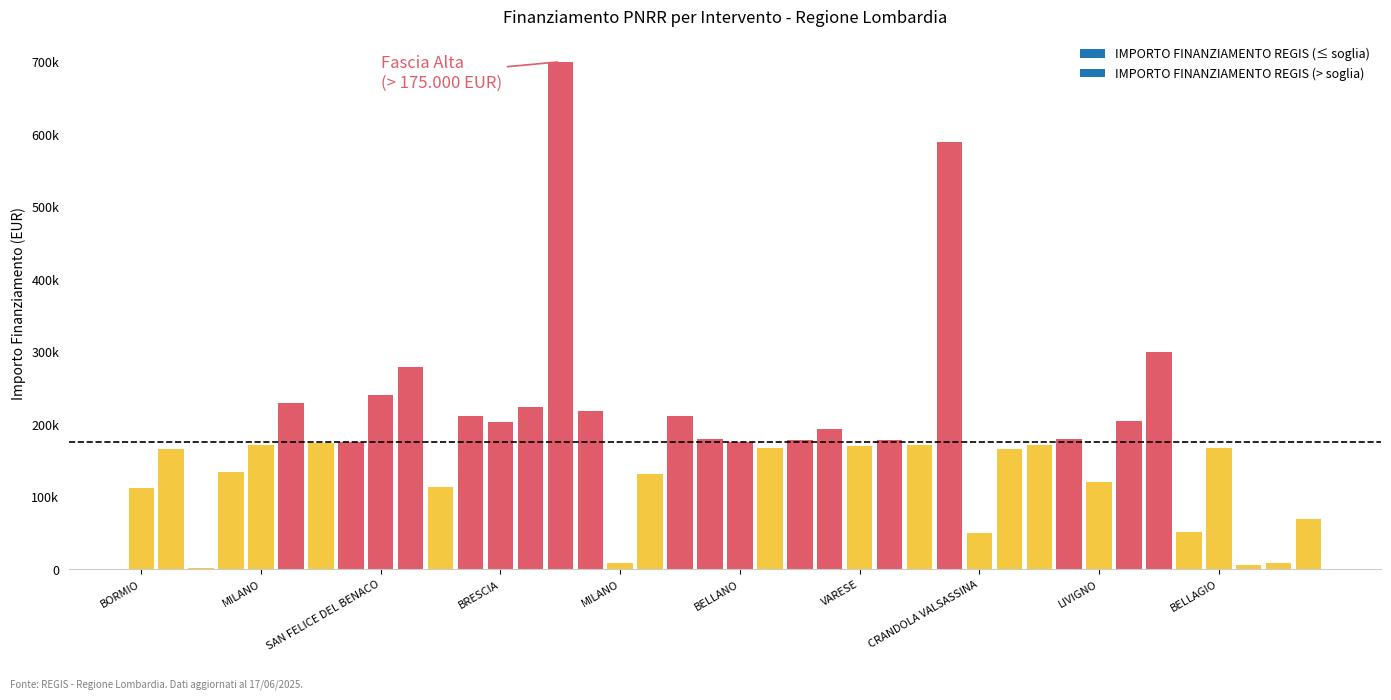

Count the number of data series in this chart.

2